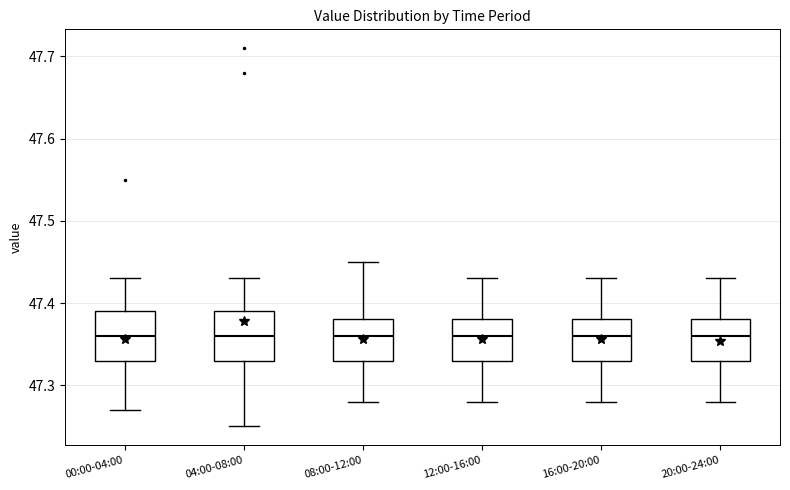

Reading left to right, read every box against the y-axis: the position of its median line, the range the box covers, and the ends of its whiskers. The values are not printed on the chart, so give them approximately, as read against the axis.

00:00-04:00: median 47.36, box 47.33 to 47.39, whiskers 47.27 to 47.43
04:00-08:00: median 47.36, box 47.33 to 47.39, whiskers 47.25 to 47.43
08:00-12:00: median 47.36, box 47.33 to 47.38, whiskers 47.28 to 47.45
12:00-16:00: median 47.36, box 47.33 to 47.38, whiskers 47.28 to 47.43
16:00-20:00: median 47.36, box 47.33 to 47.38, whiskers 47.28 to 47.43
20:00-24:00: median 47.36, box 47.33 to 47.38, whiskers 47.28 to 47.43